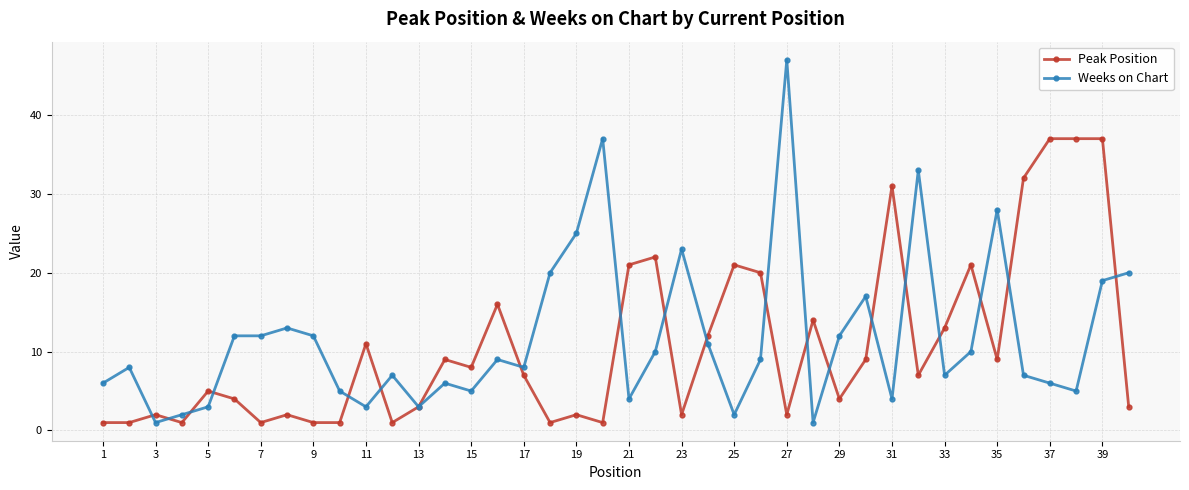

Which series has the largest range (max minus min)?

Weeks on Chart